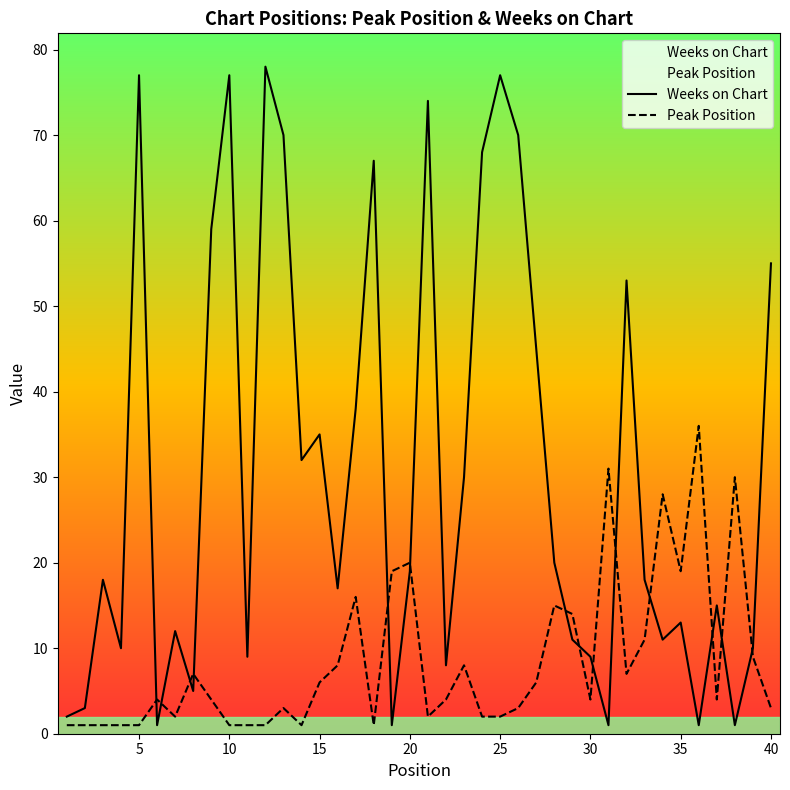

How many distinct data groups are displayed?

2